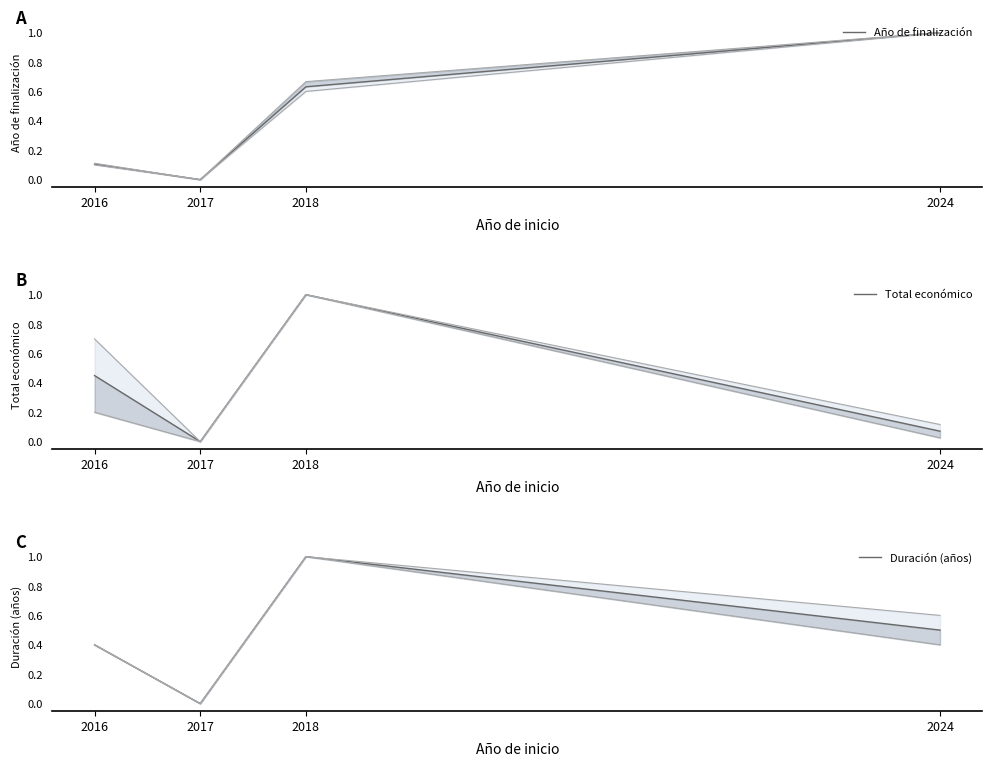

At which category does the chart reach its peak across all series?

2024